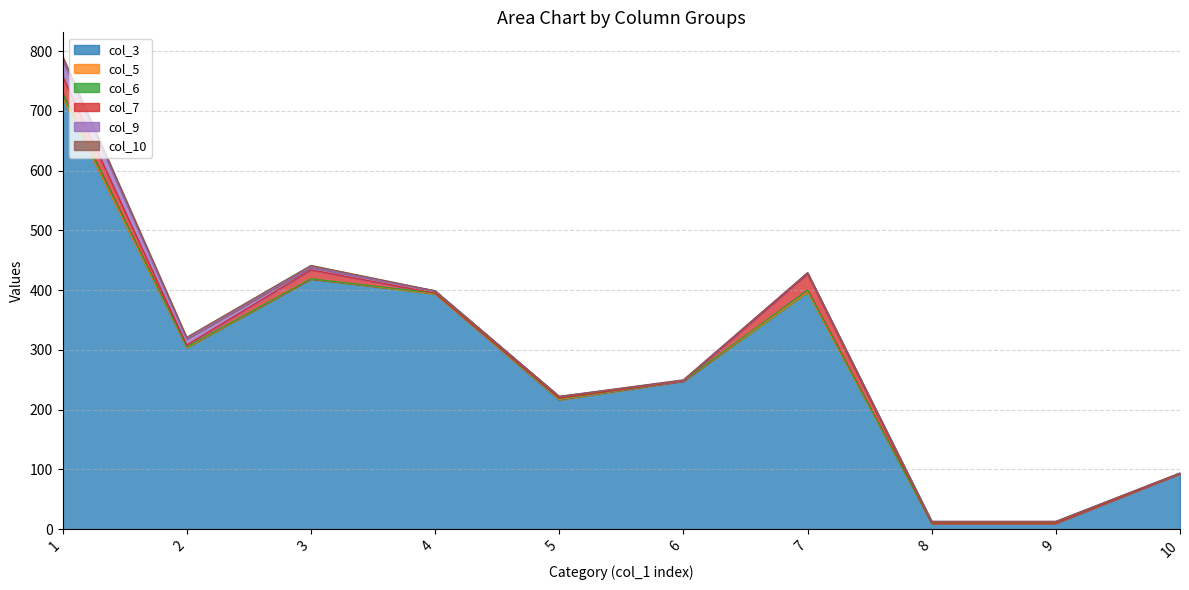

True or false: col_7 and col_10 intersect in this chart.

True